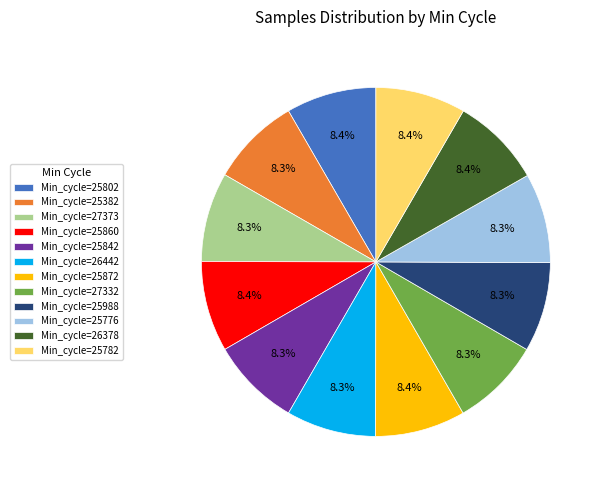

Is the sum of Min_cycle=25782 and Min_cycle=25860 greater than half?

No